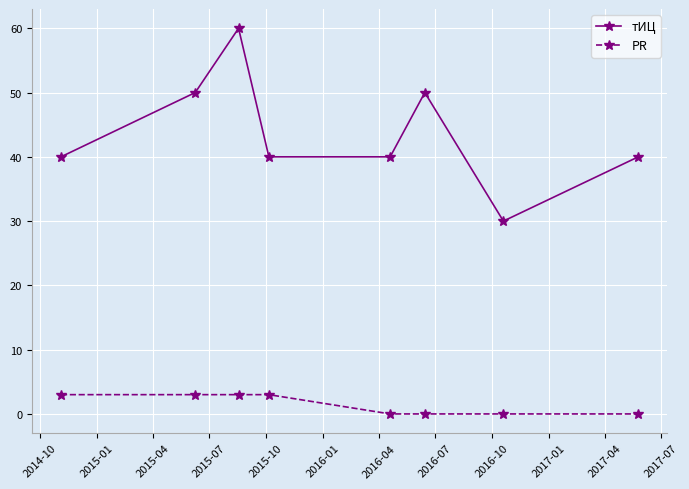

True or false: тИЦ has more than 0 interior local peaks.

True